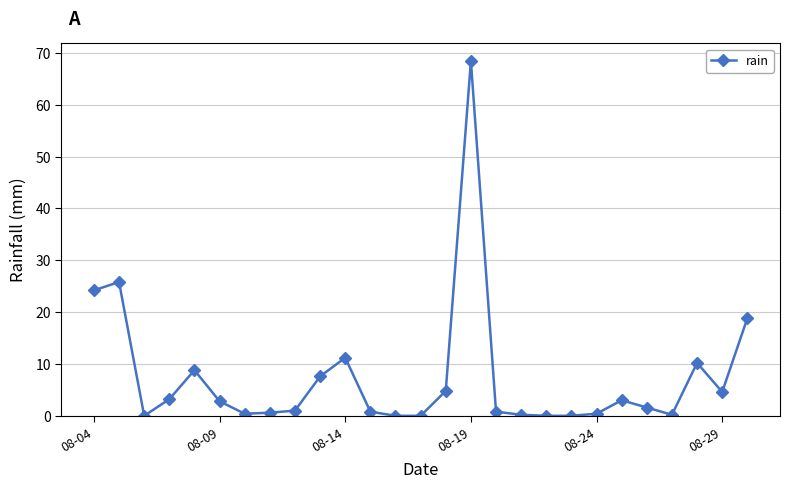

How many data points does each series have?

27